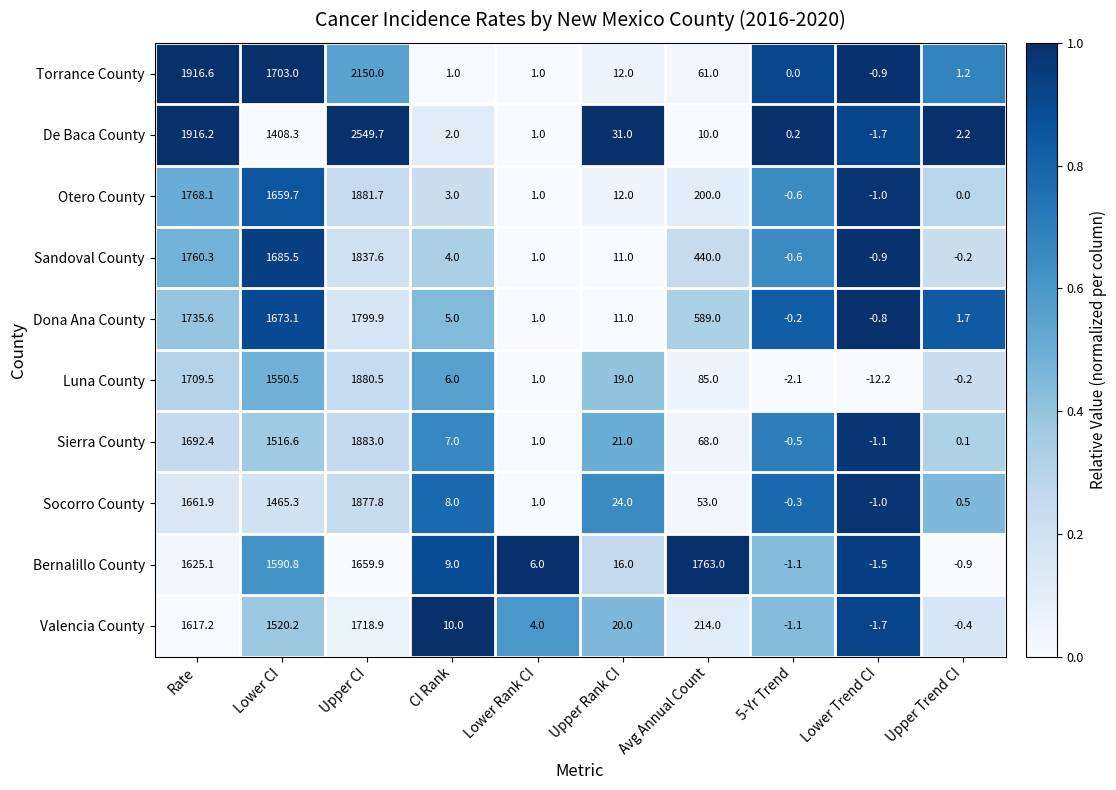

List the series in order of their peak value, lowest first.

Valencia County, Bernalillo County, Dona Ana County, Sandoval County, Socorro County, Luna County, Otero County, Sierra County, Torrance County, De Baca County